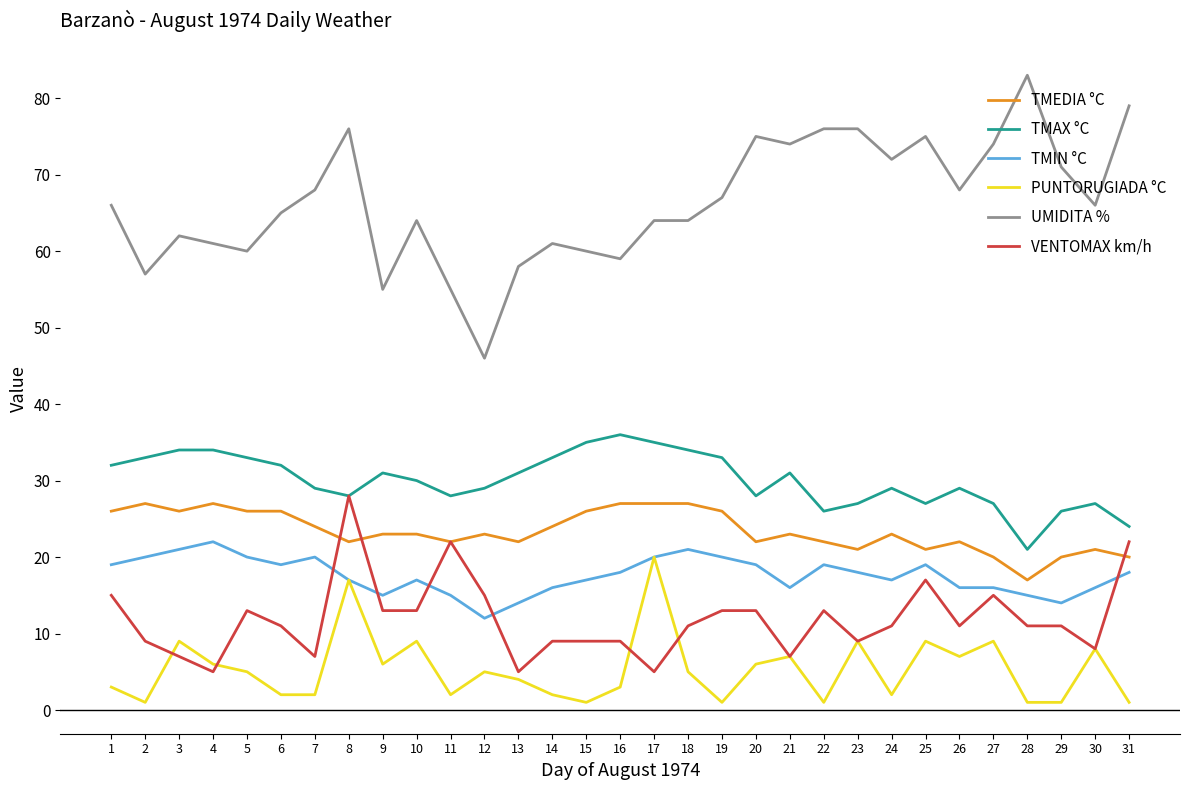

What is the smallest value displayed?

1